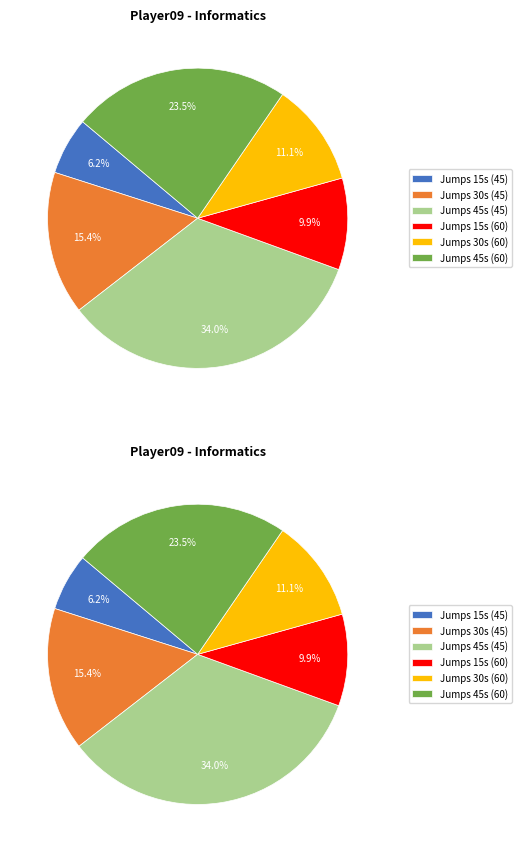

Which has a higher value, Jumps 30s (45) or Jumps 15s (60)?

Jumps 30s (45)